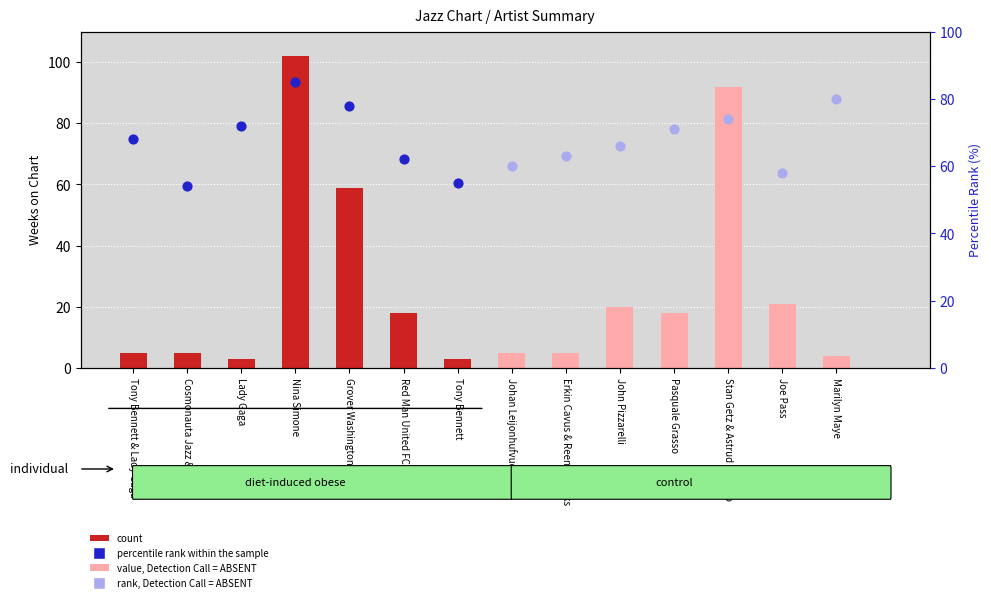

Is the value of rank, Detection Call = ABSENT at Cosmonauta Jazz & Lo-Fi greater than the value of percentile rank within the sample at Red Man United FC?

Yes